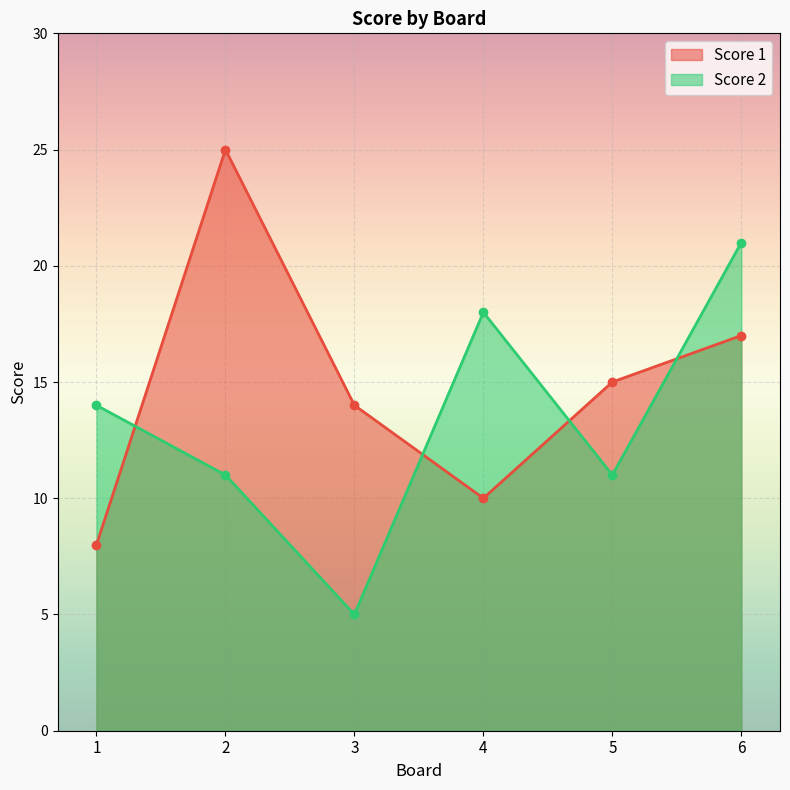

What is the value of the Score 2 point at the 1st from the left?

14